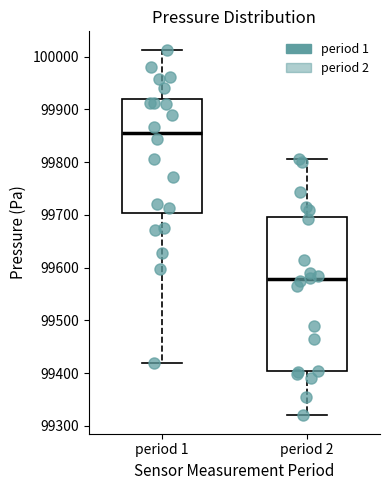

Reading left to right, transcribe this box plot: for each box, give where its median line is, the range the box spans, and where its two whiskers end, as read against the y-axis. The values are not printed on the chart, so give them approximately, as read against the axis.

period 1: median 99860, box 99700 to 99920, whiskers 99420 to 100010
period 2: median 99580, box 99400 to 99700, whiskers 99320 to 99810